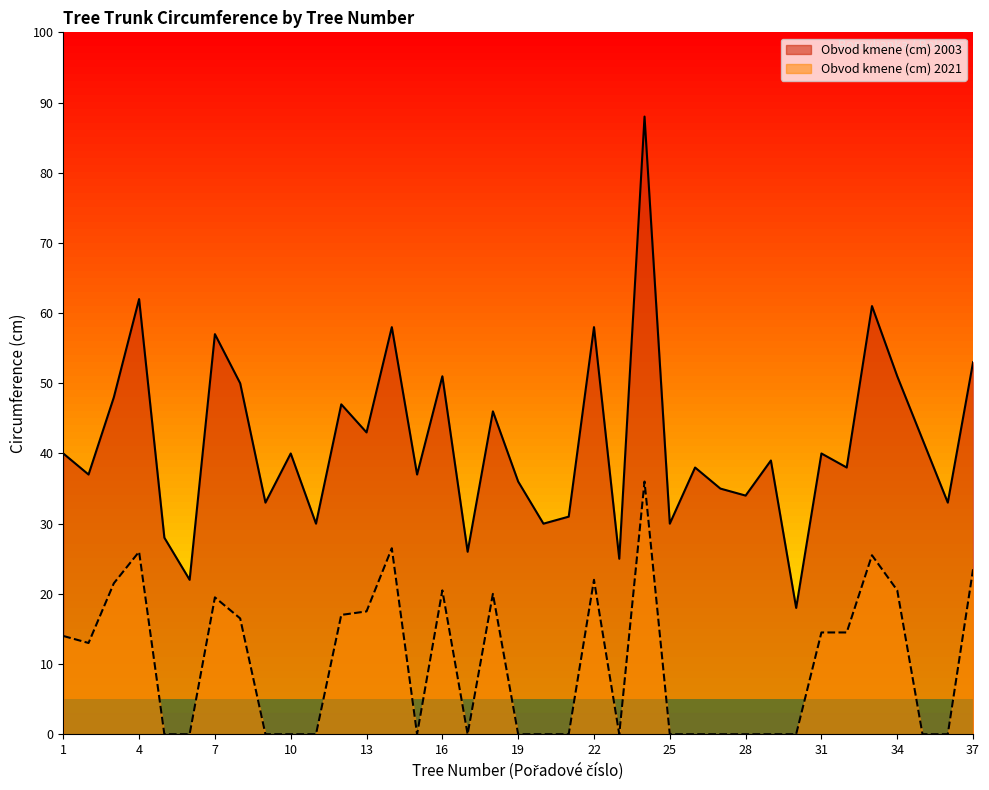

Which series has the widest spread of values?

Obvod kmene (cm) 2003